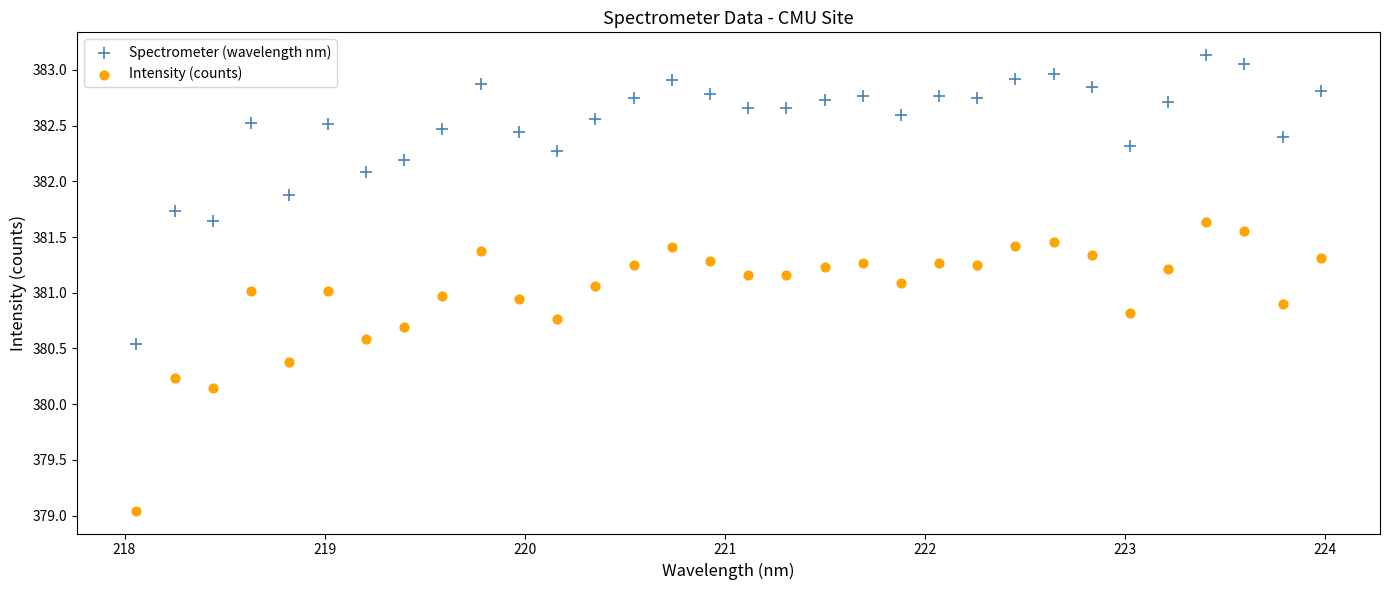

What are all the series names shown in the legend?

Spectrometer (wavelength nm), Intensity (counts)